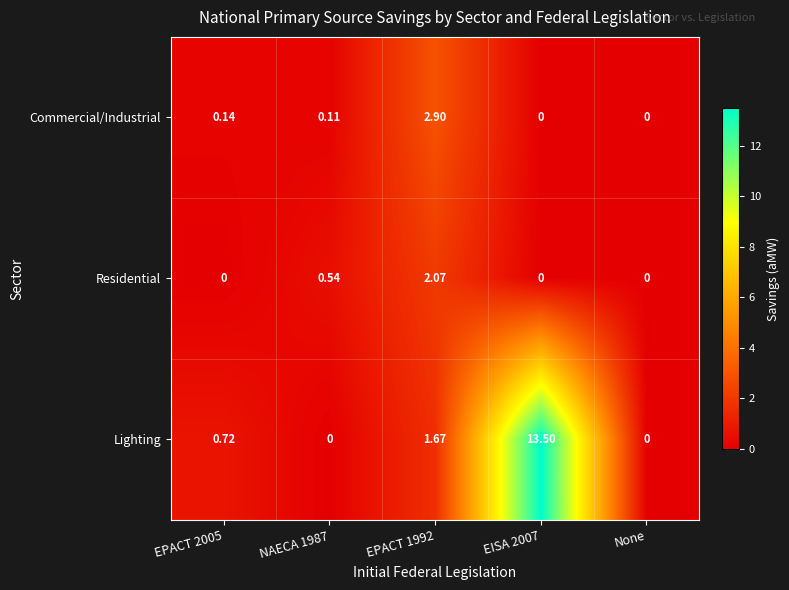

List the series in order of their peak value, highest first.

Lighting, Commercial/Industrial, Residential